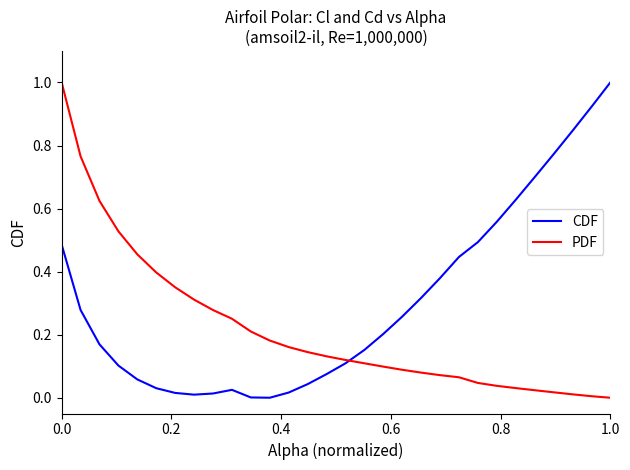

Rank the series by their average value, from highest to lowest.

CDF, PDF